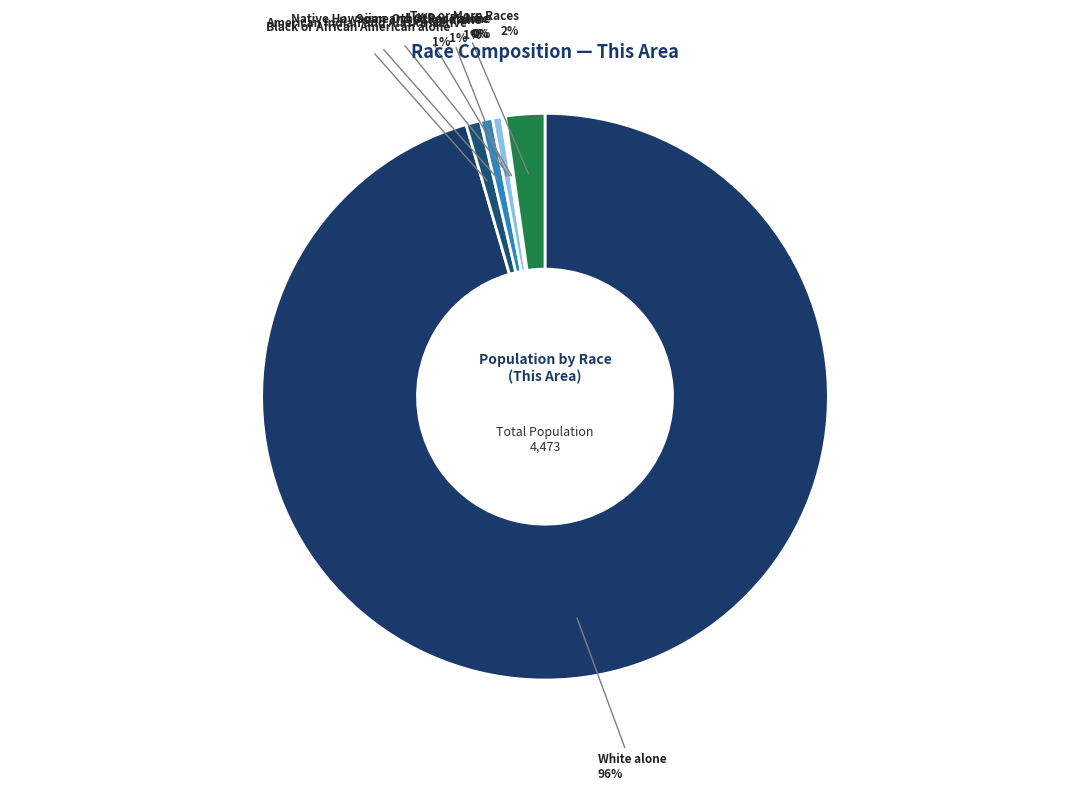

To the nearest percent, what percentage of the pie is American Indian and Alaska Native?

1%